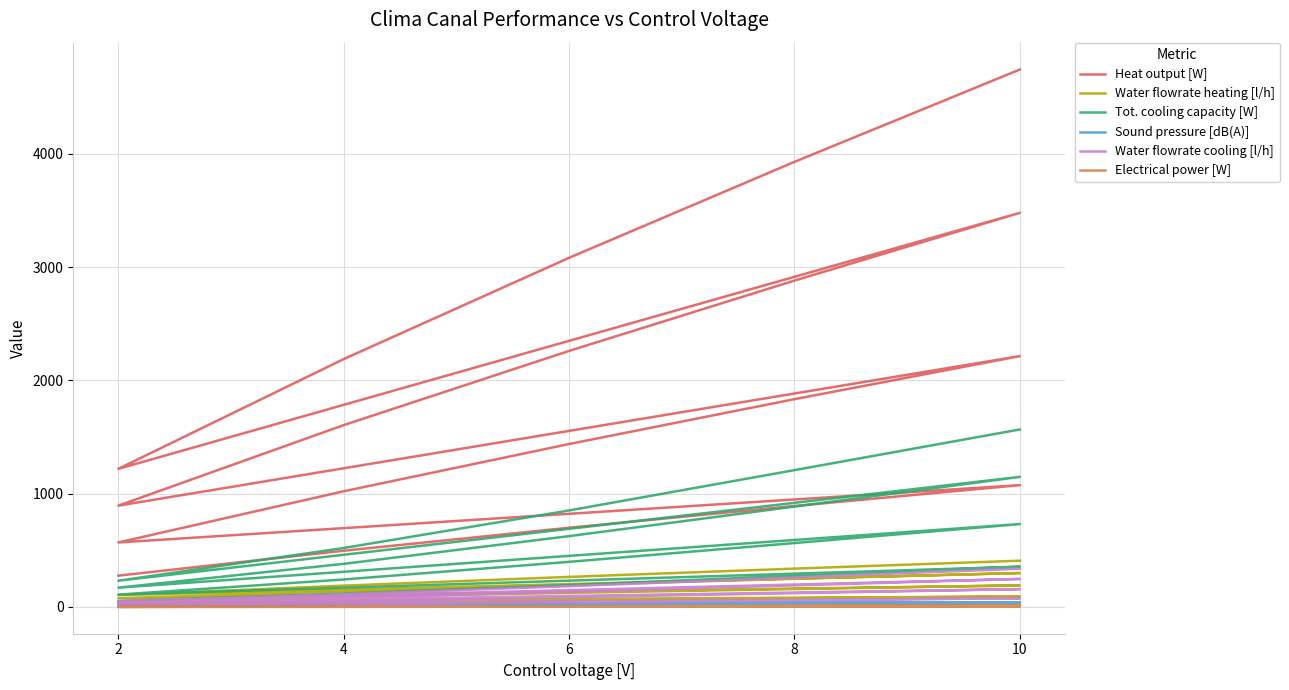

Which series has the largest total across all categories?

Heat output [W]